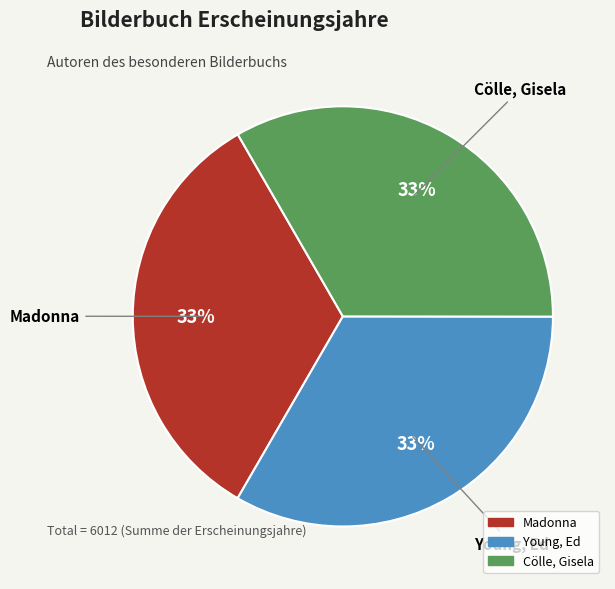

The Young, Ed slice represents 33% of the pie. True or false?

True